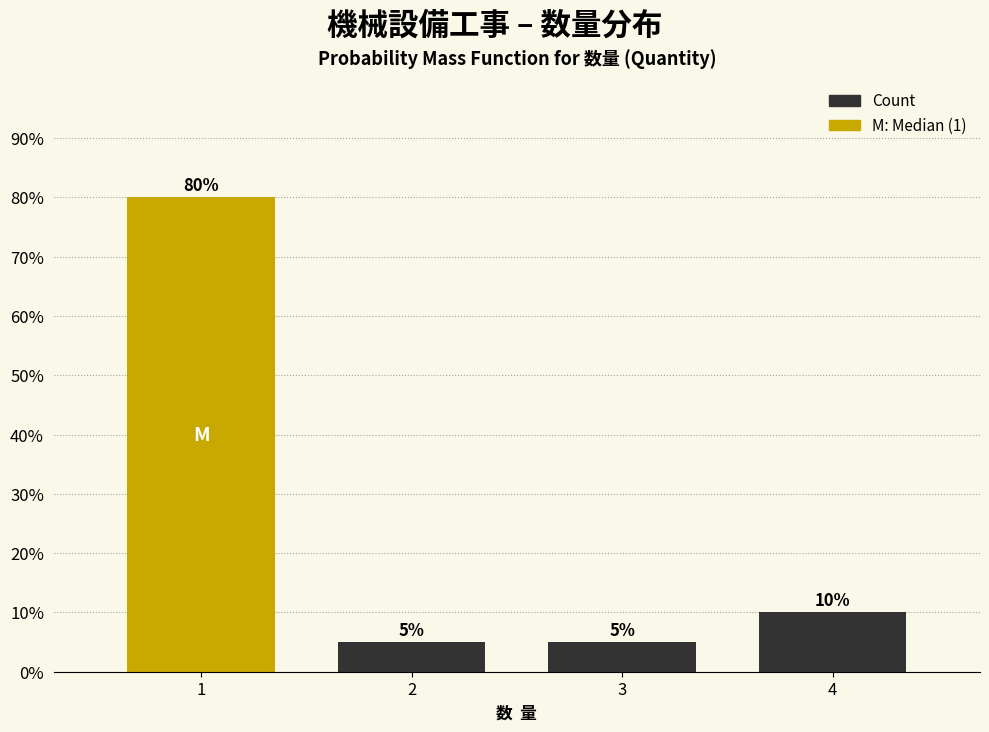

Reading left to right, what are all the values shown in this chart?

1=80	2=5	3=5	4=10